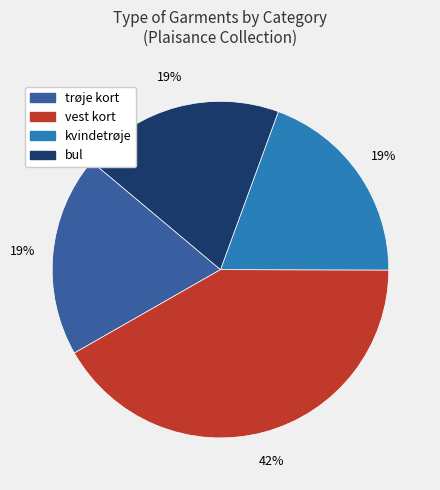

To the nearest percent, what is the average slice percentage?

25%